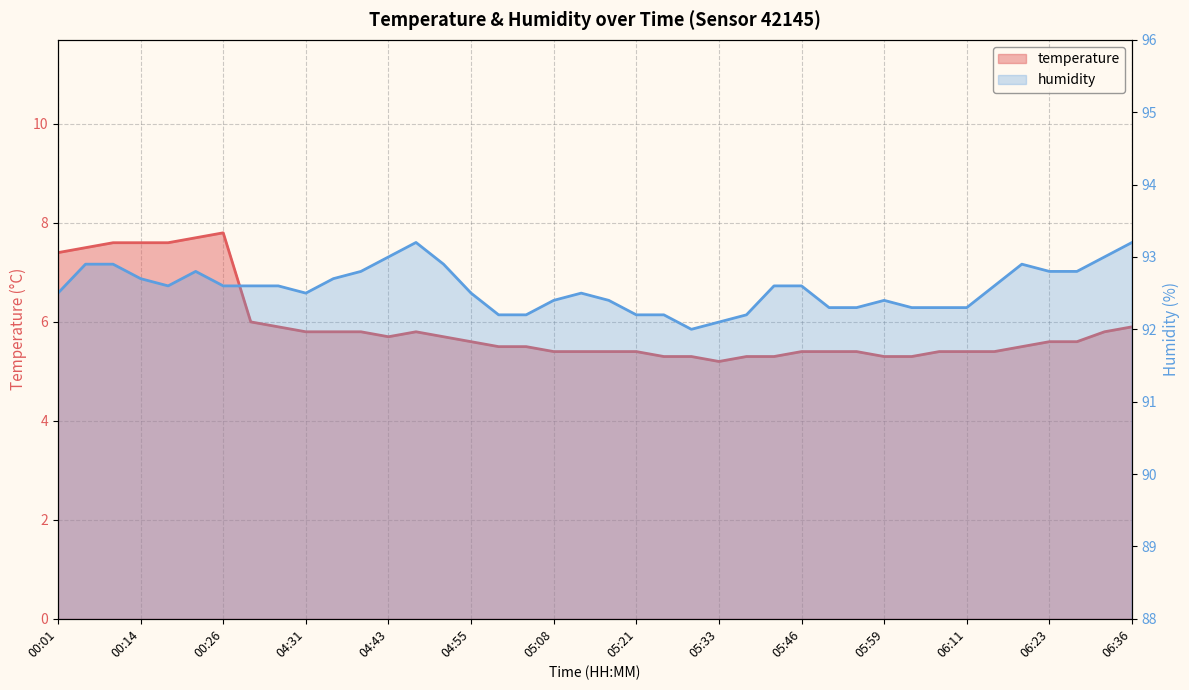

What is the maximum value for humidity?

93.2